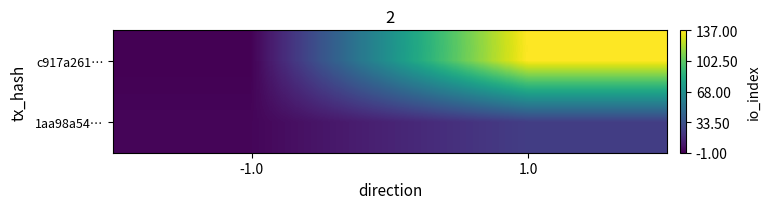

List the series in order of their peak value, lowest first.

1aa98a54…, c917a261…